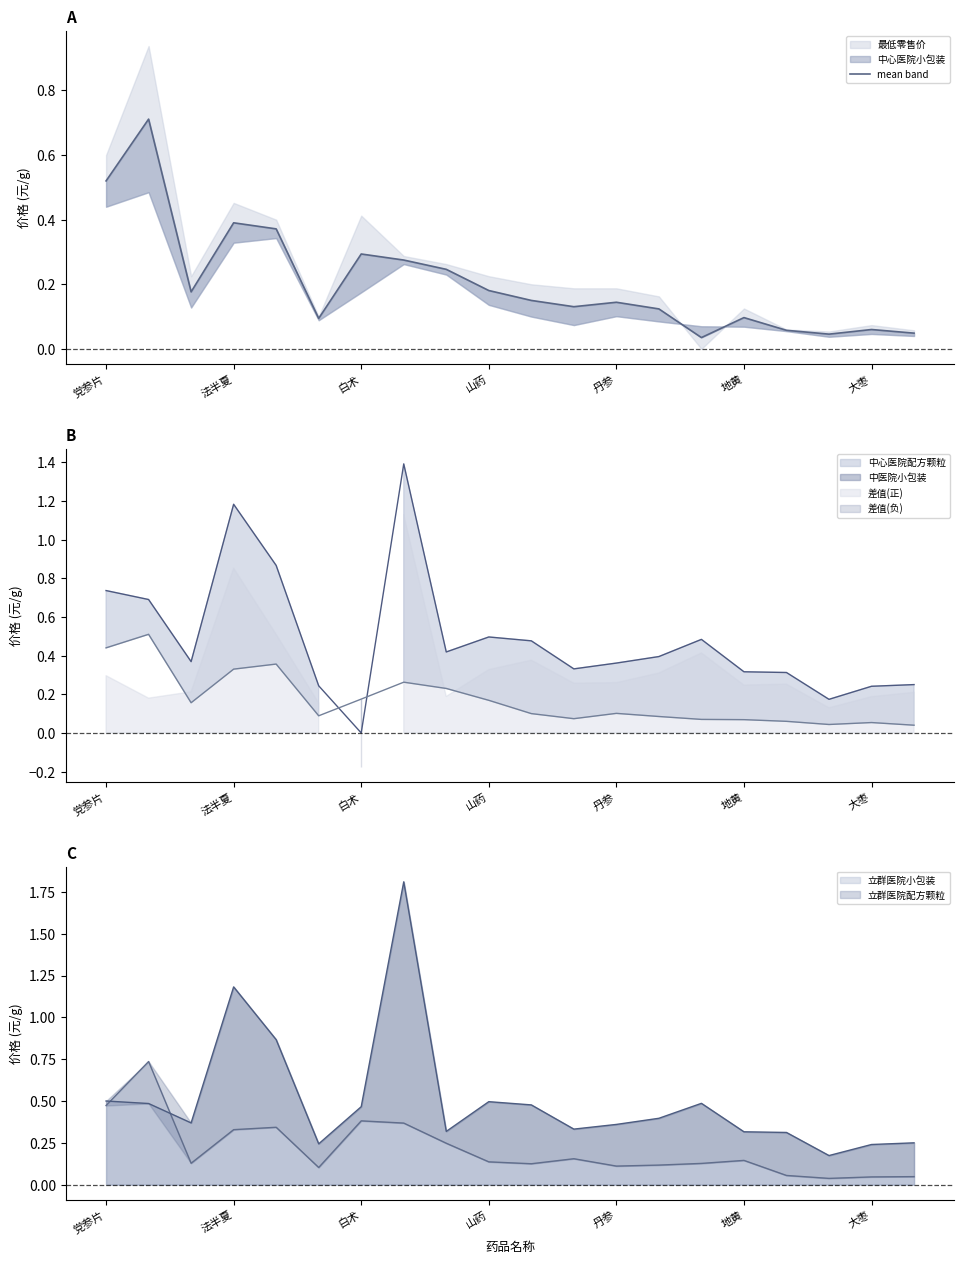

Between 法半夏 and 党参片, which is larger?

法半夏